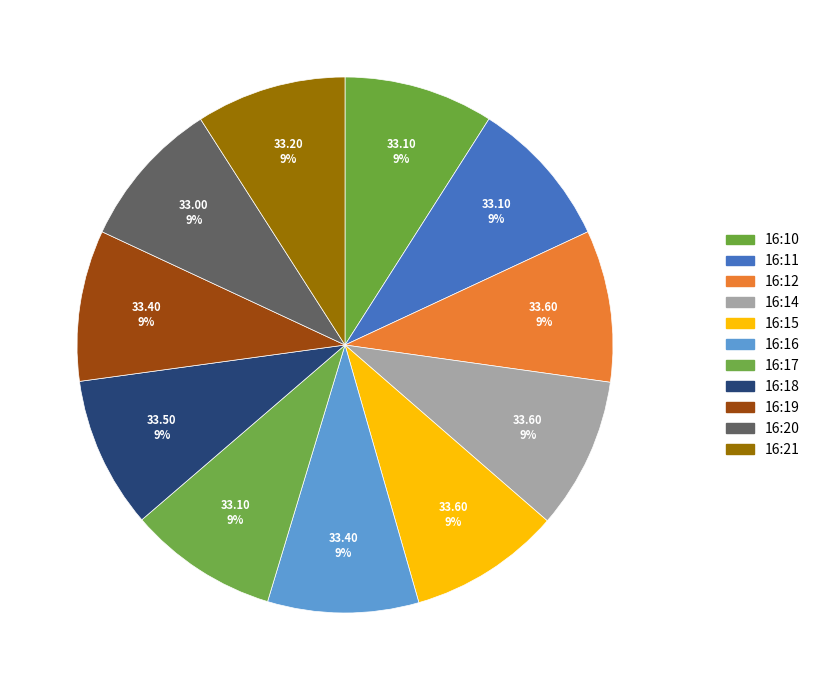

Is there any slice that represents more than half of the pie?

No